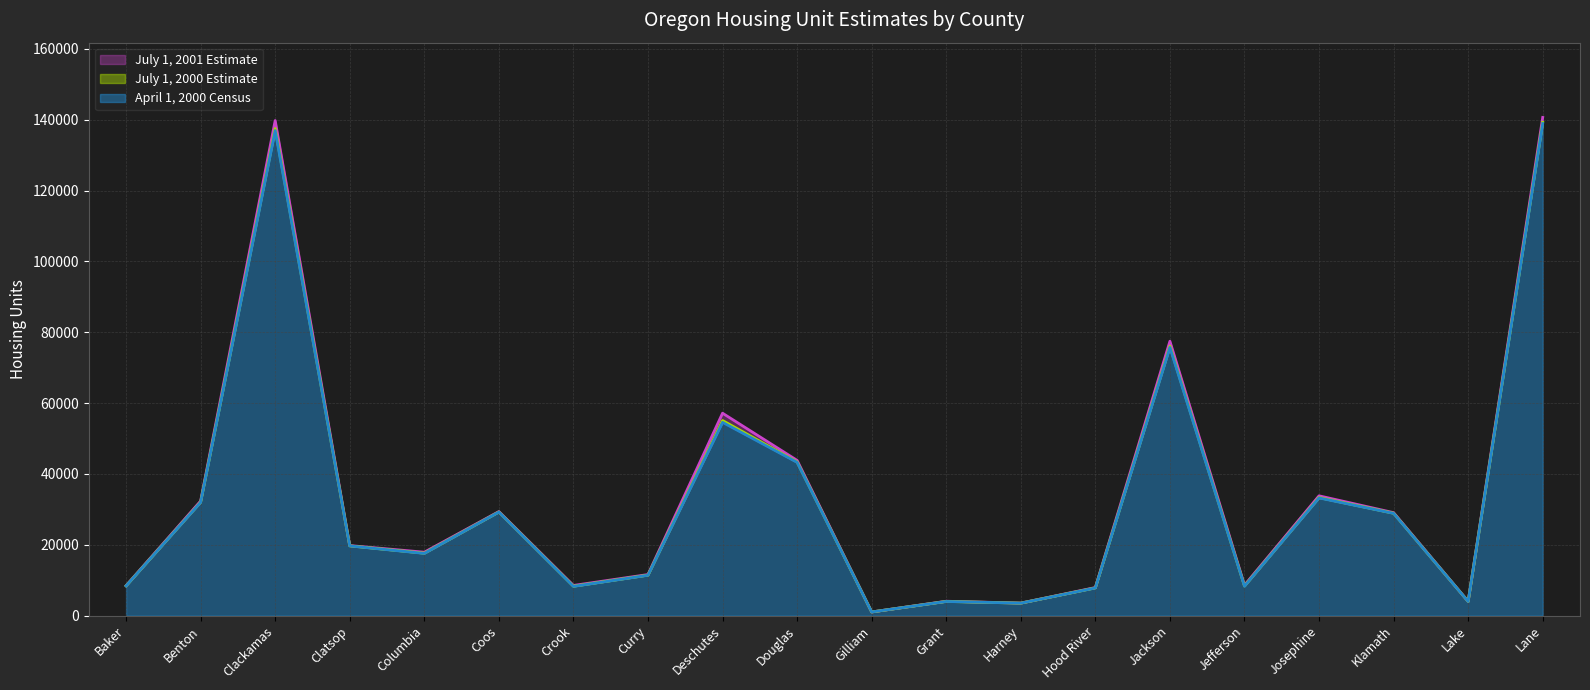

The value of July 1, 2001 Estimate at Coos is 29390. True or false?

True